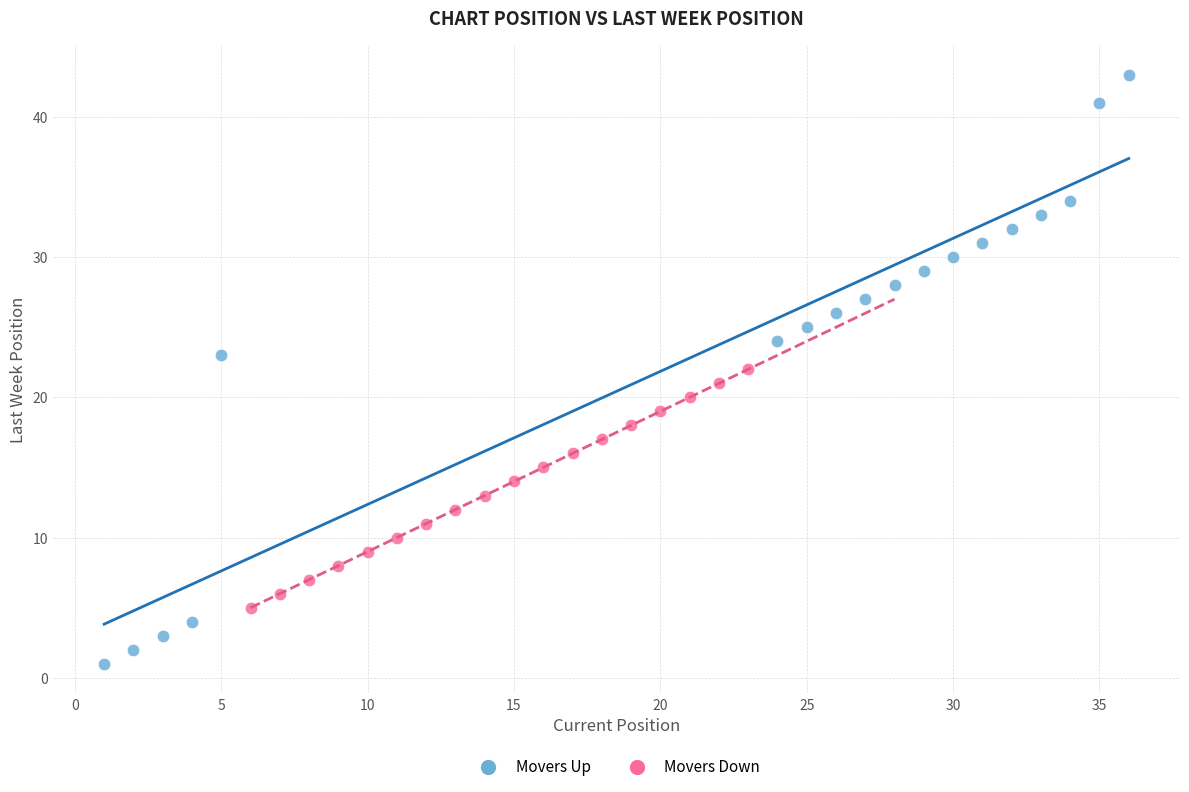

Which series contains the highest Y value?

Movers Up